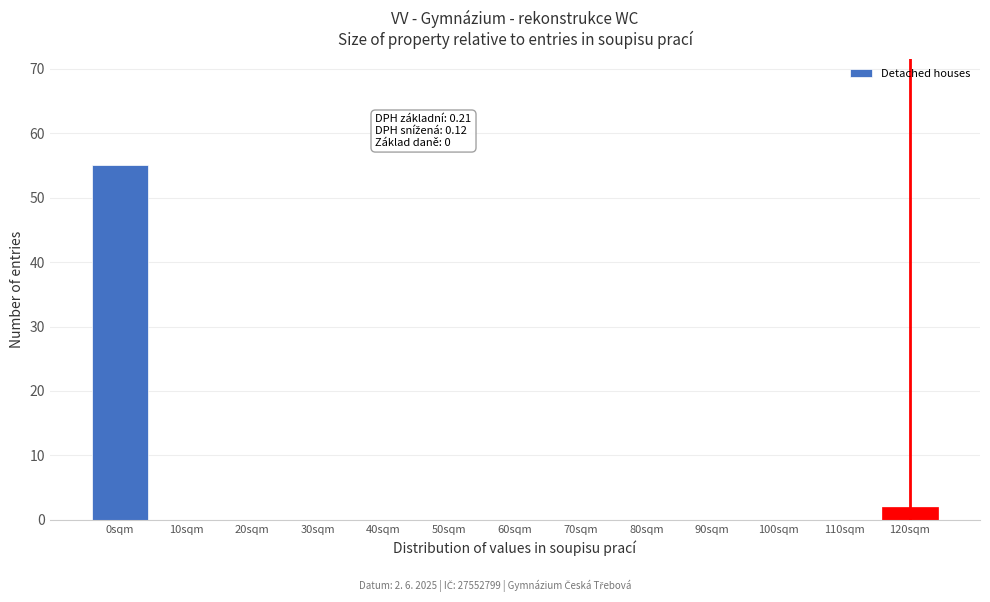

Reading left to right, what are all the values shown in this chart?

0sqm=55	10sqm=0	20sqm=0	30sqm=0	40sqm=0	50sqm=0	60sqm=0	70sqm=0	80sqm=0	90sqm=0	100sqm=0	110sqm=0	120sqm=2